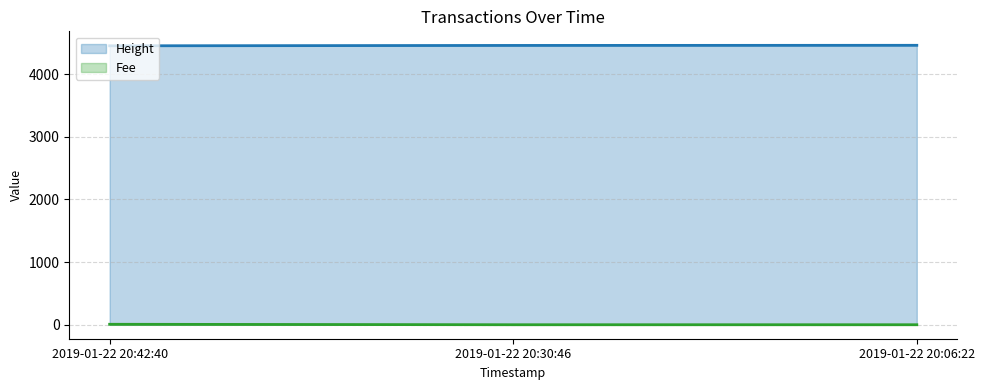

The Height series shows 1914.2 at 2019-01-22 20:30:46. True or false?

False